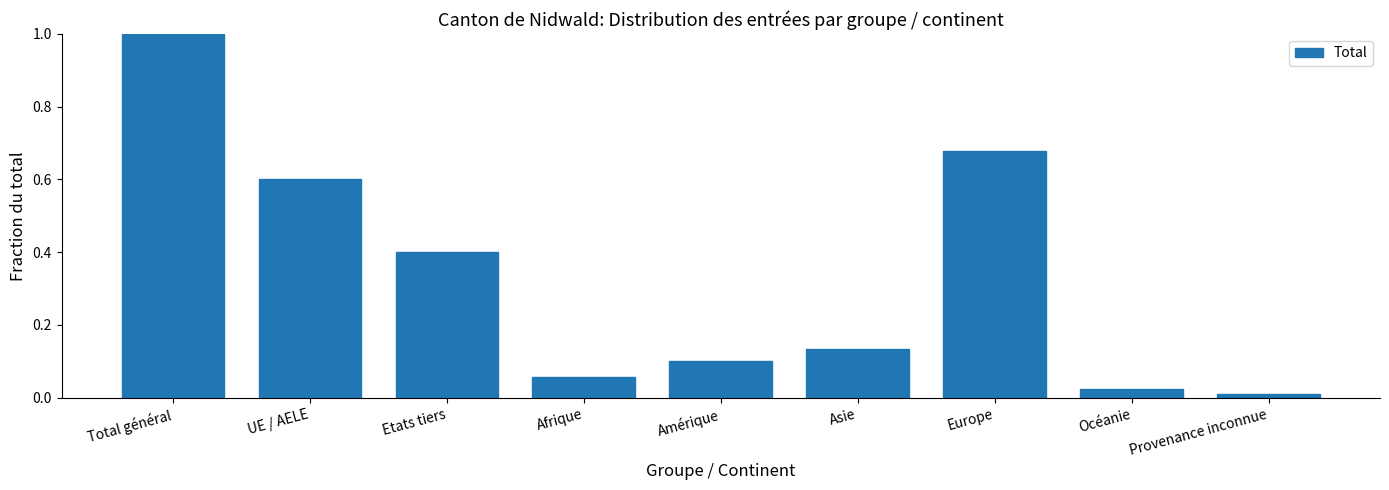

Rank the categories by value from lowest to highest.

Provenance inconnue, Océanie, Afrique, Amérique, Asie, Etats tiers, UE / AELE, Europe, Total général